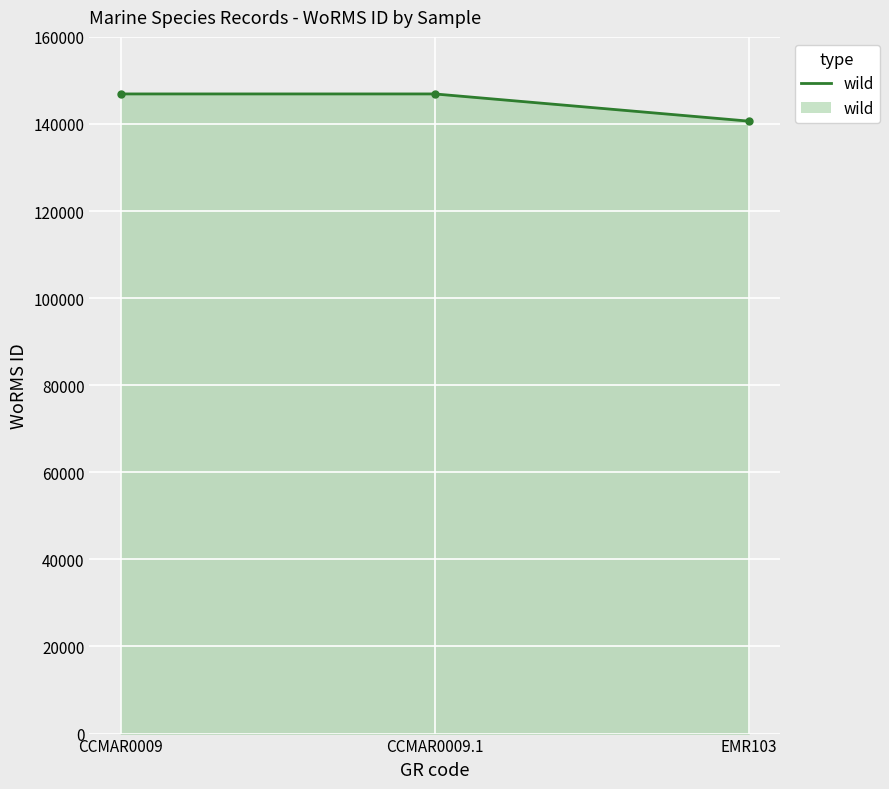

What is the greatest value displayed?

146900